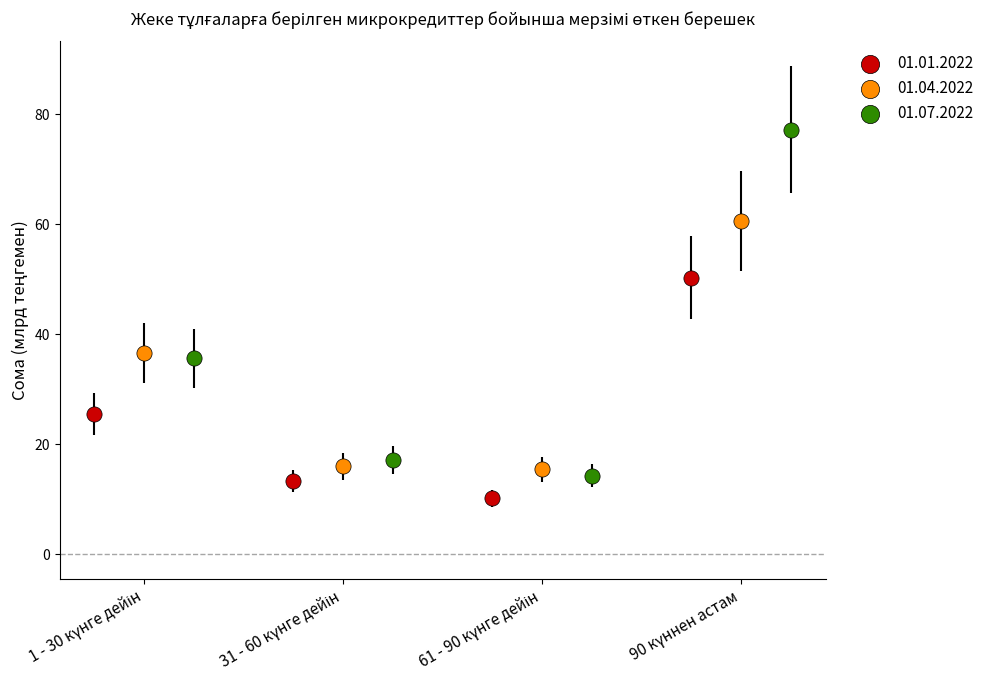

Which series contains the lowest Y value?

01.01.2022